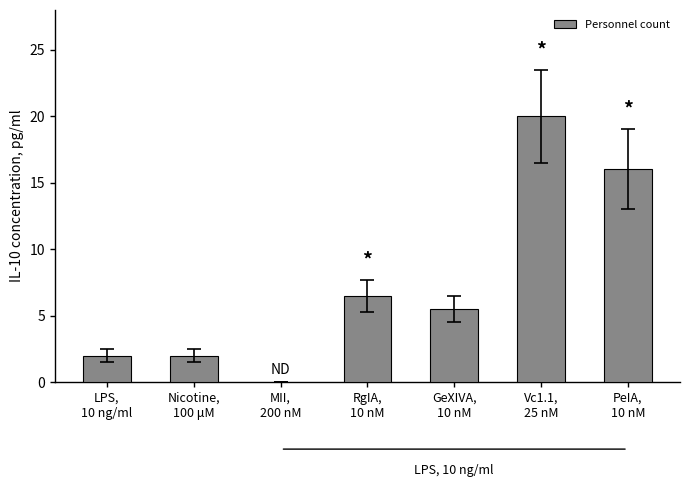

What is the approximate value at PeIA,
10 nM?

16.0